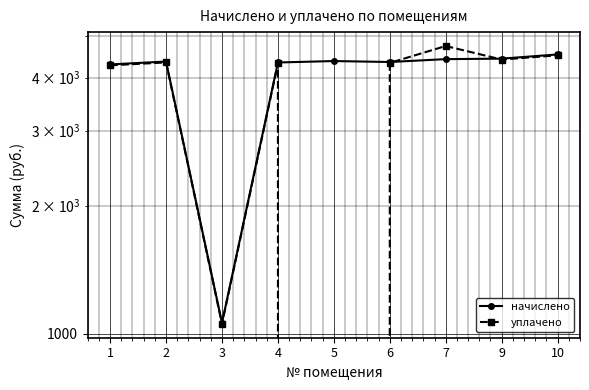

At how many categories does at least one series exceed 4412?

3